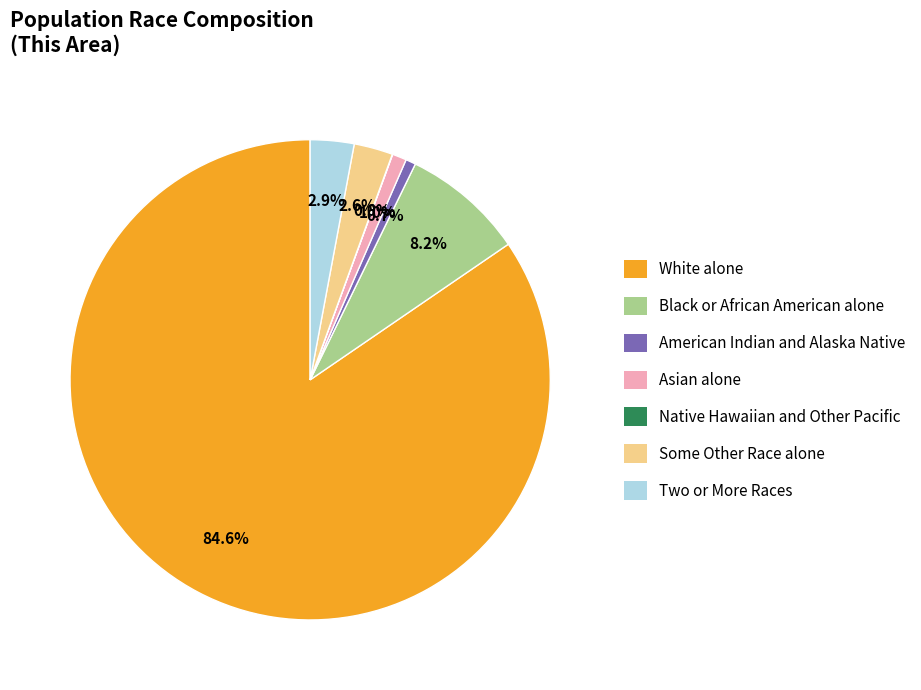

Is the sum of White alone and Black or African American alone greater than half?

Yes